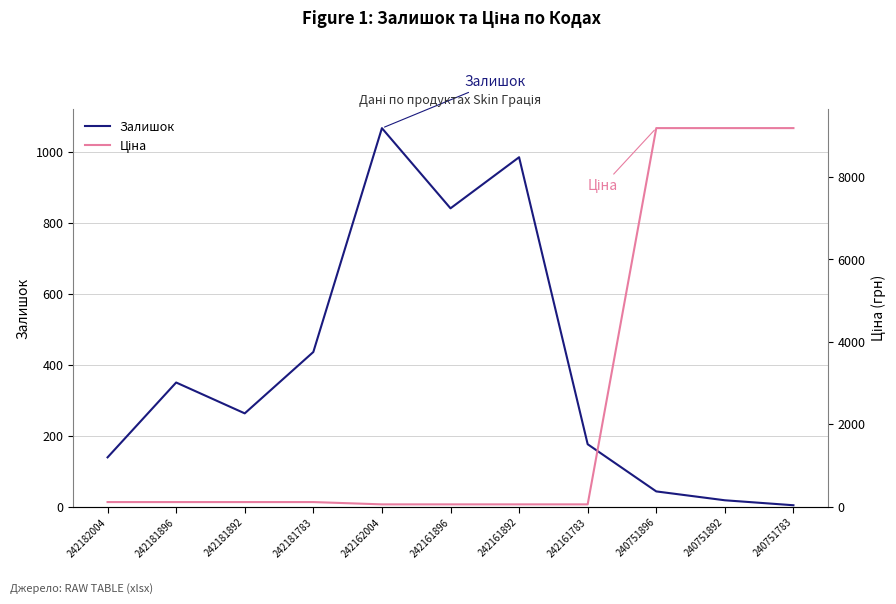

In Залишок, how many points are higher than both neighbors (excluding endpoints)?

3